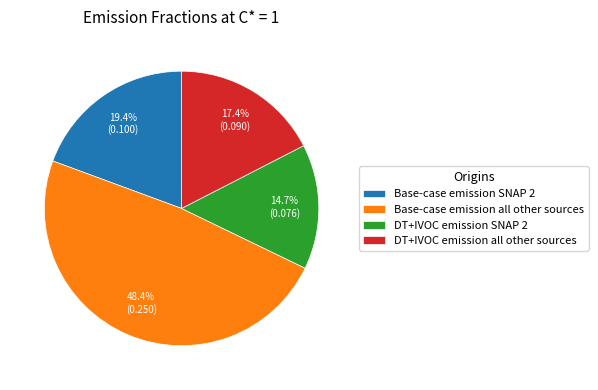

Does Base-case emission all other sources represent more than half of the total?

No